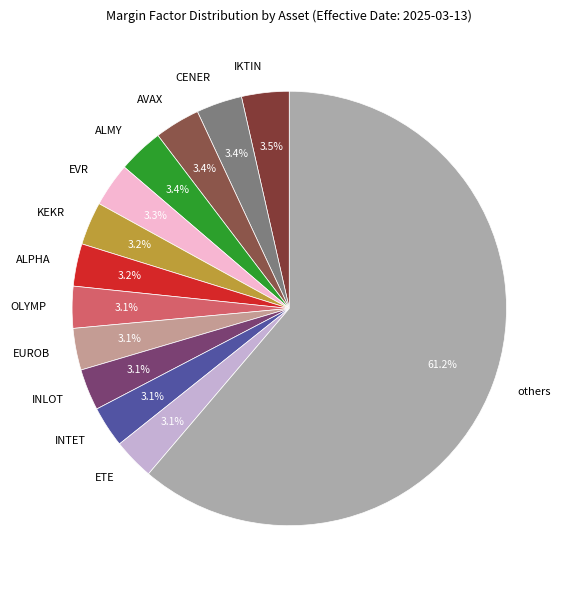

Is the sum of INTET and KEKR greater than half?

No